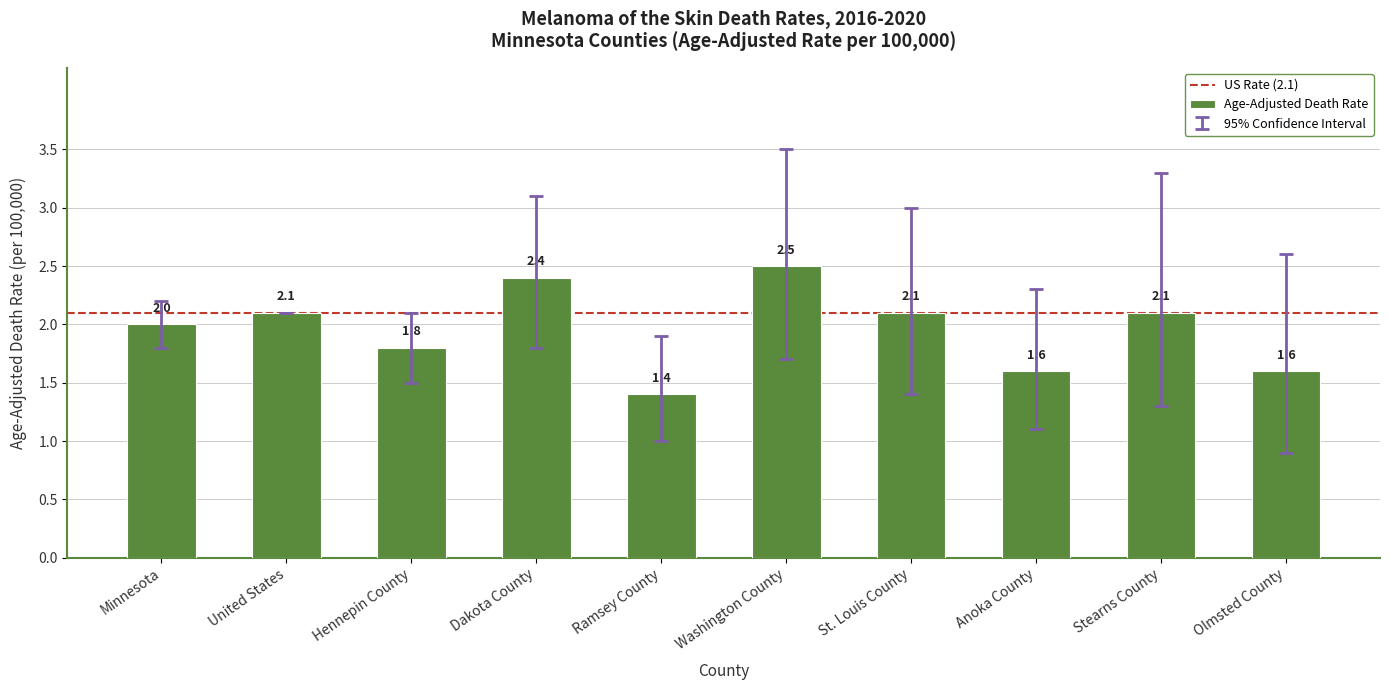

Approximately how many times larger is the value at United States compared to Ramsey County?

1.5